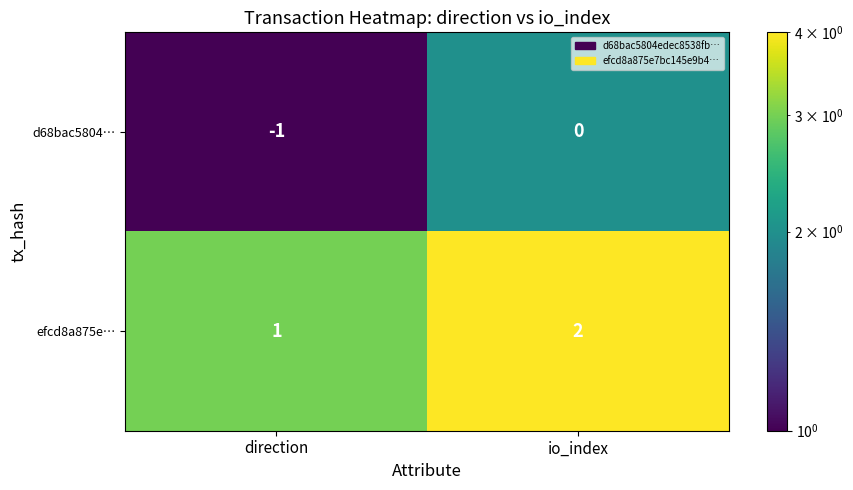

Where is d68bac5804… nearest to the value 0?

io_index